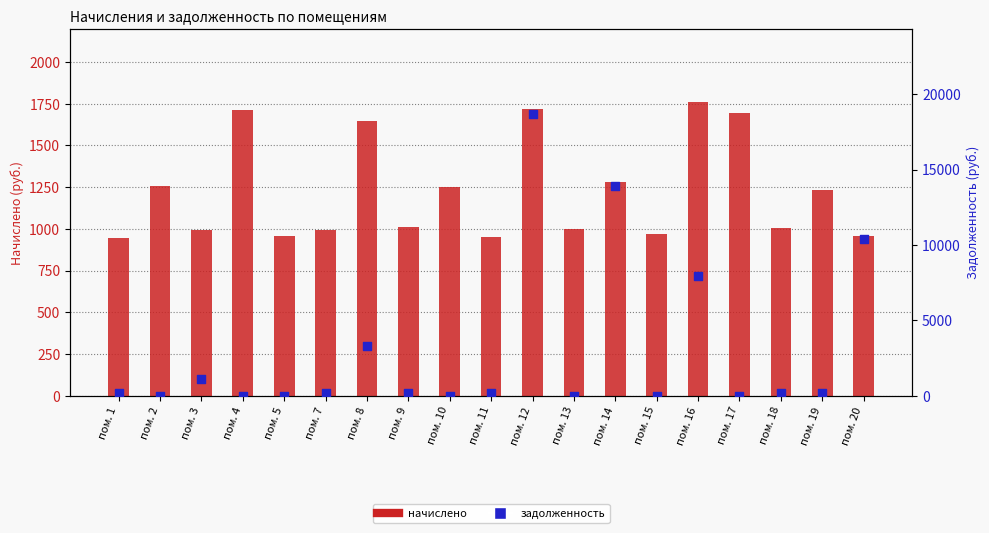

What are all the series names shown in the legend?

начислено, задолженность